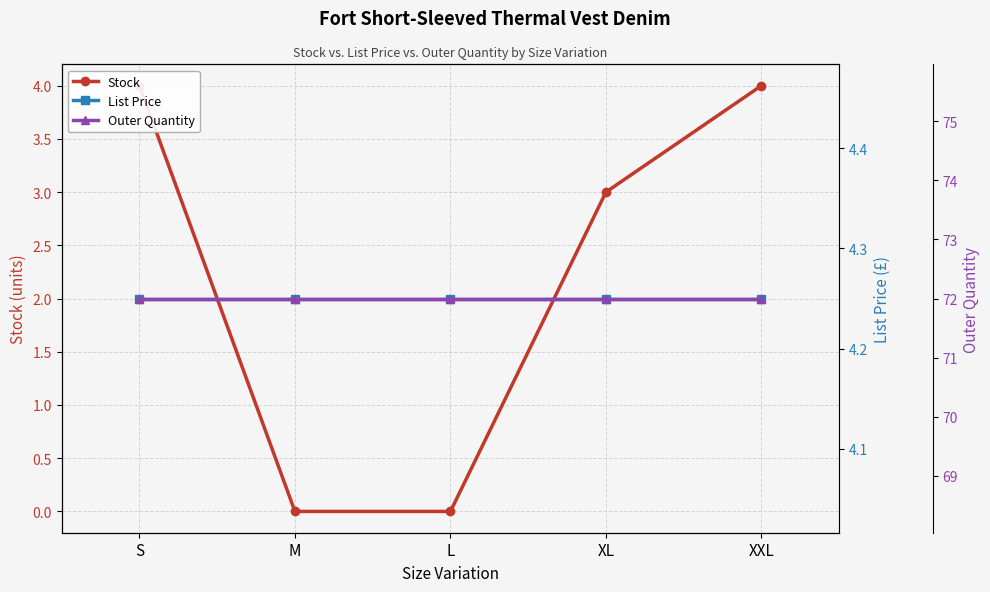

Which series has the largest total across all categories?

Outer Quantity